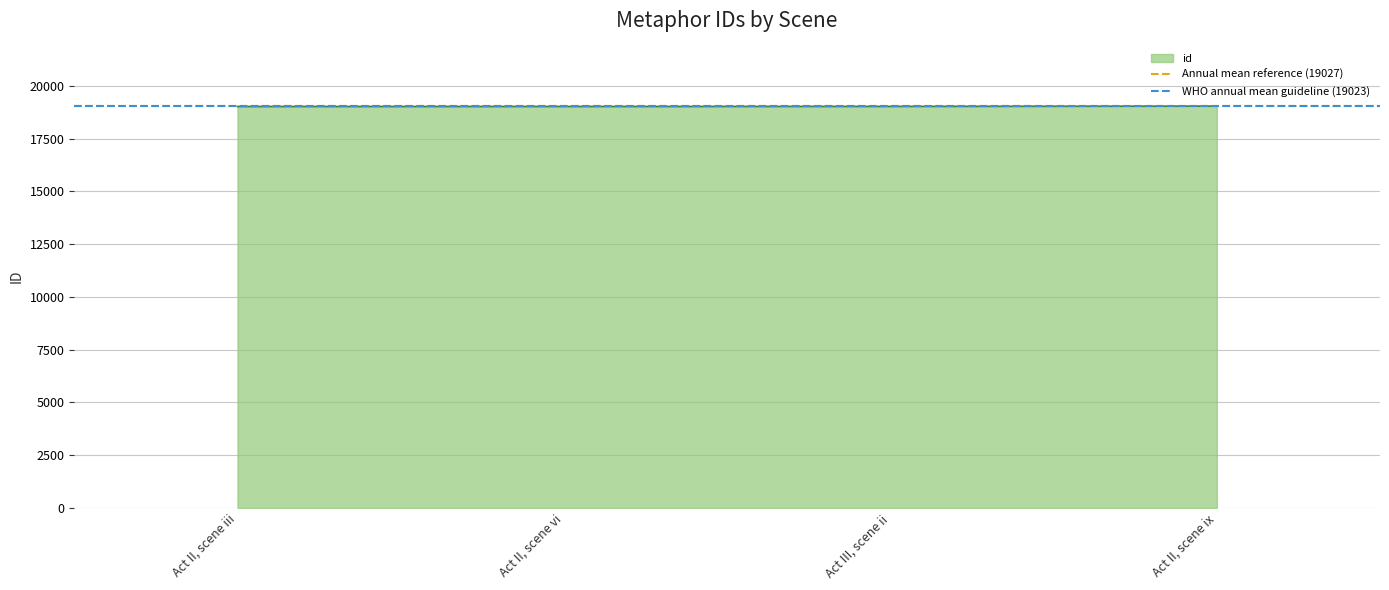

Is it true that id equals 19024 at Act II, scene vi?

True